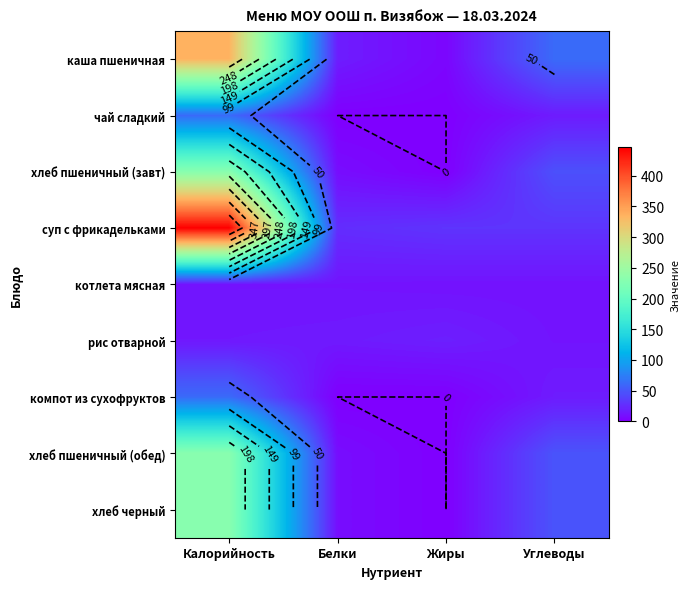

True or false: каша пшеничная has a value of 482 at Калорийность.

False